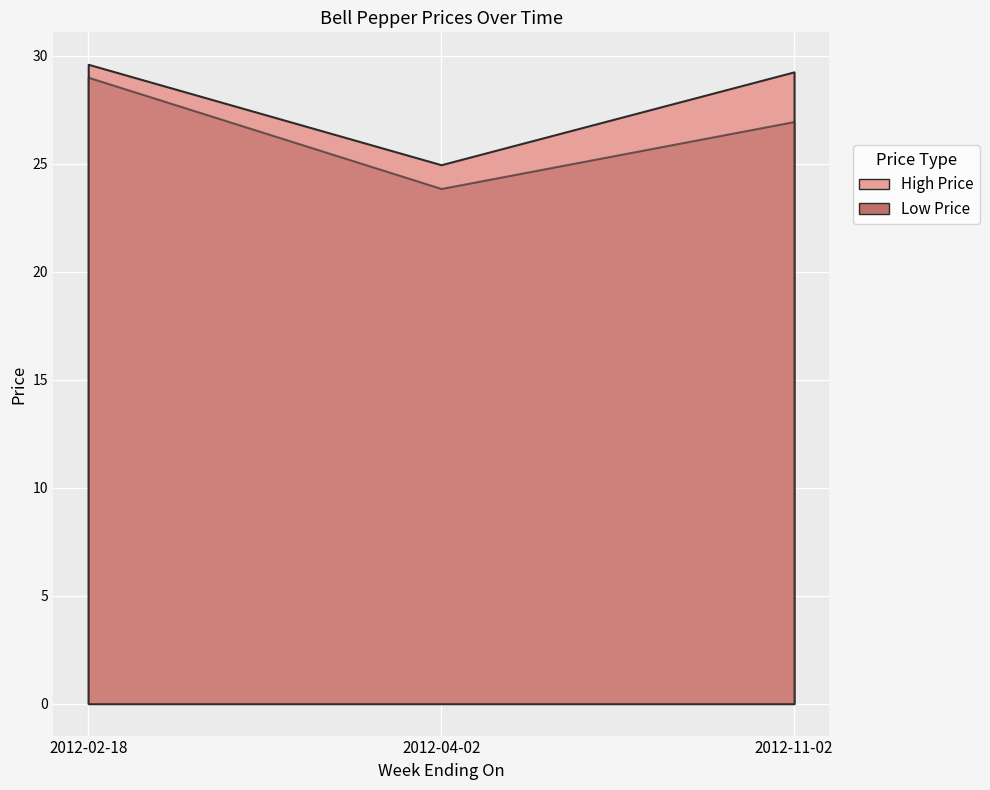

Which series has the largest range (max minus min)?

Low Price